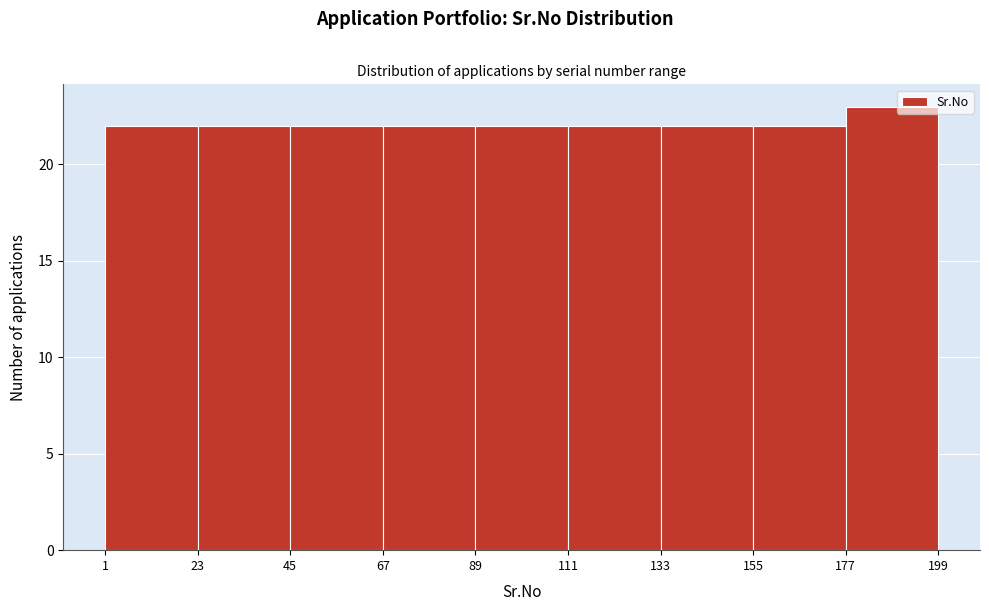

What is the height of the bar covering 23 to 45 on the x-axis? The values are not printed on the chart, so give them approximately, as read against the axis.

22